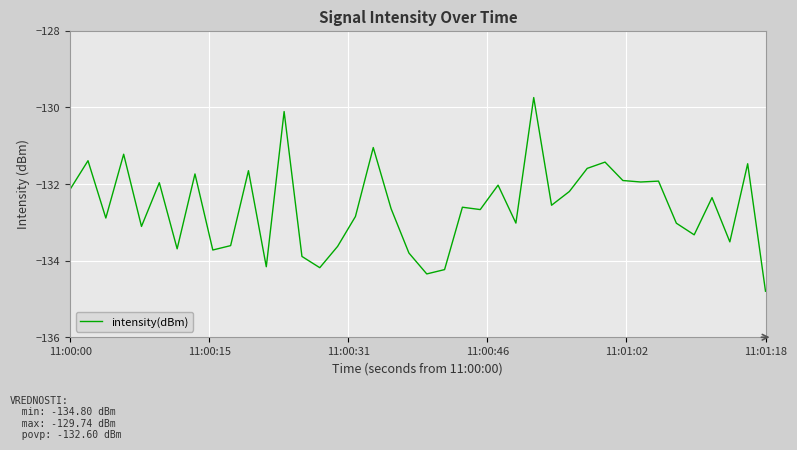

Count the number of data series in this chart.

1